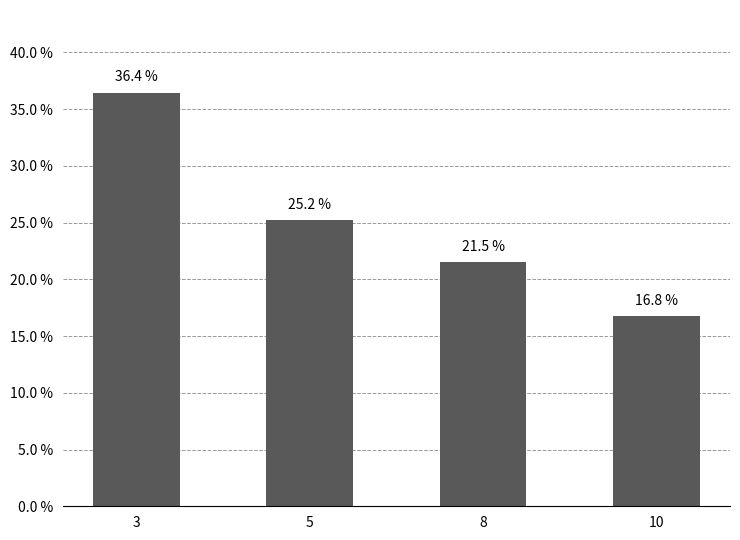

Does the chart contain any negative values?

No